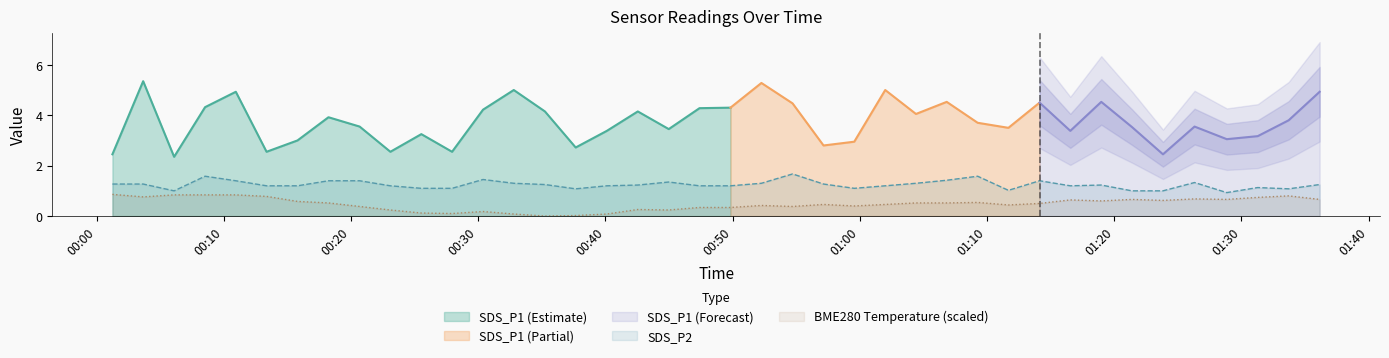

What is the sum of all SDS_P2 values?

49.8